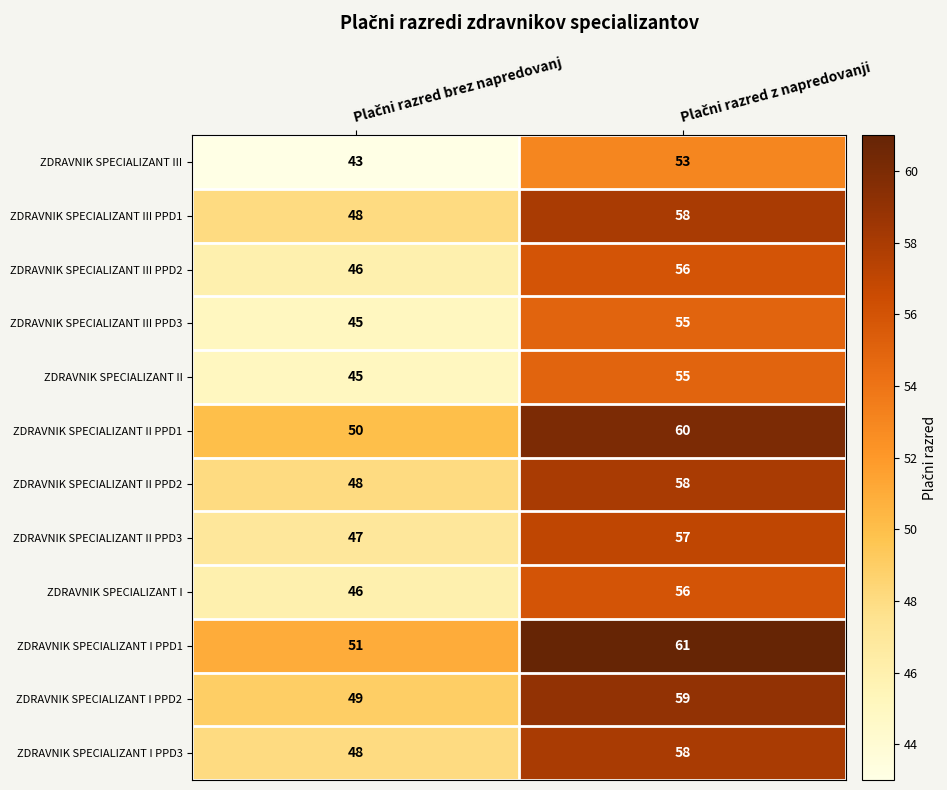

What is the minimum value shown in the chart?

43